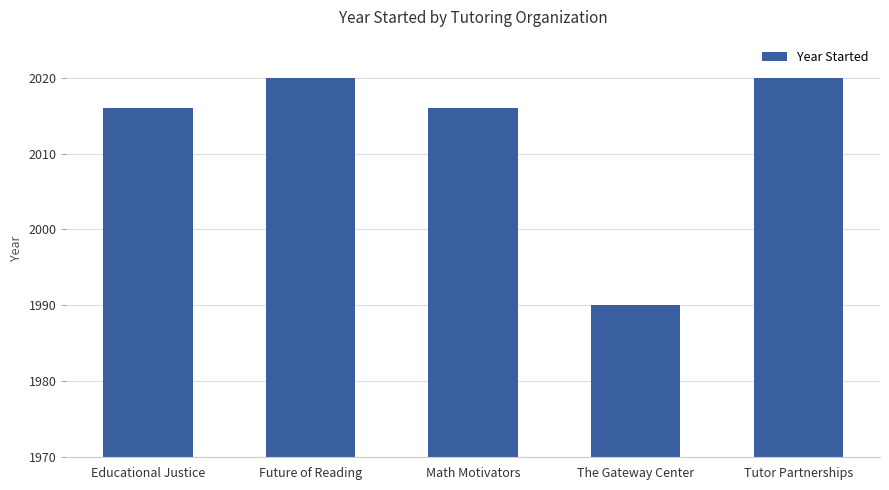

The chart shows a value of 881 at Tutor Partnerships. True or false?

False